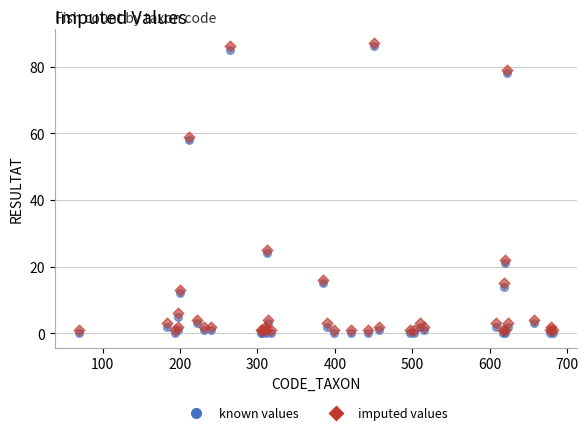

Across all series, what Y value is closest to 43?

58